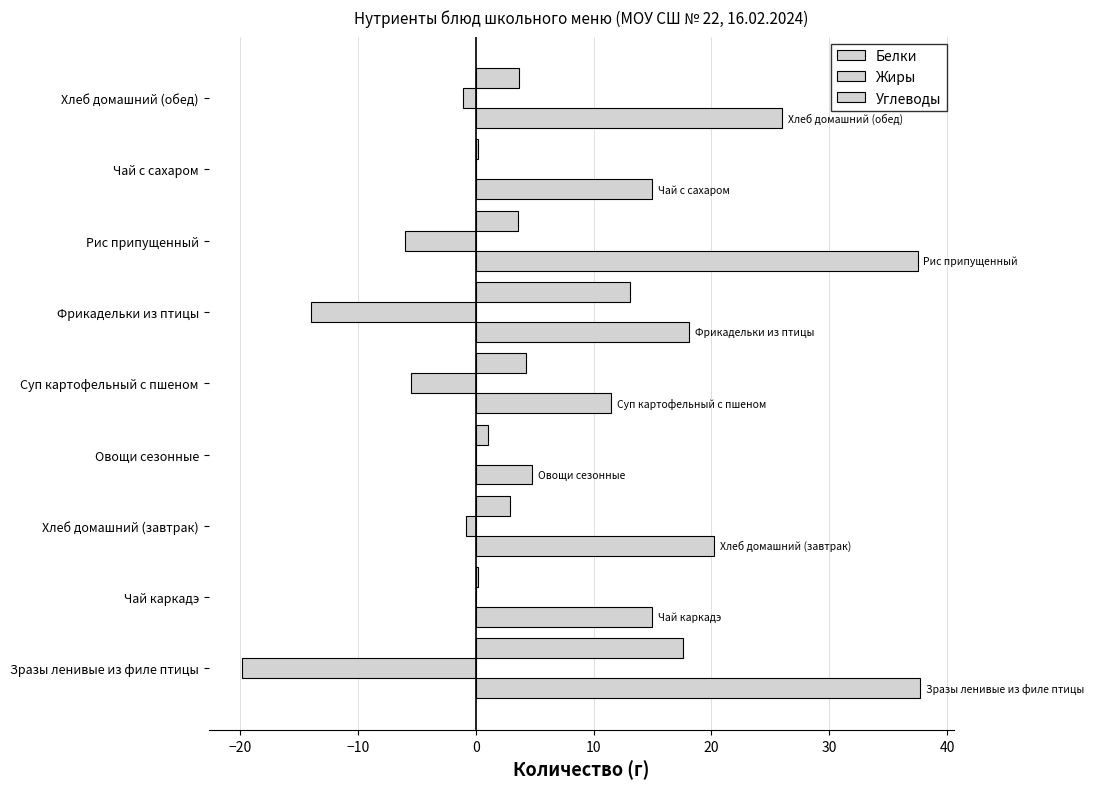

Reading left to right, what are all the values shown in this chart?

Белки: 17.6	0.2	2.9	1.0	4.3	13.1	3.6	0.2	3.7
Жиры: -19.8	0.0	-0.8	0.0	-5.5	-14.0	-6.0	0.0	-1.1
Углеводы: 37.7	15.0	20.2	4.8	11.5	18.1	37.5	15.0	26.0